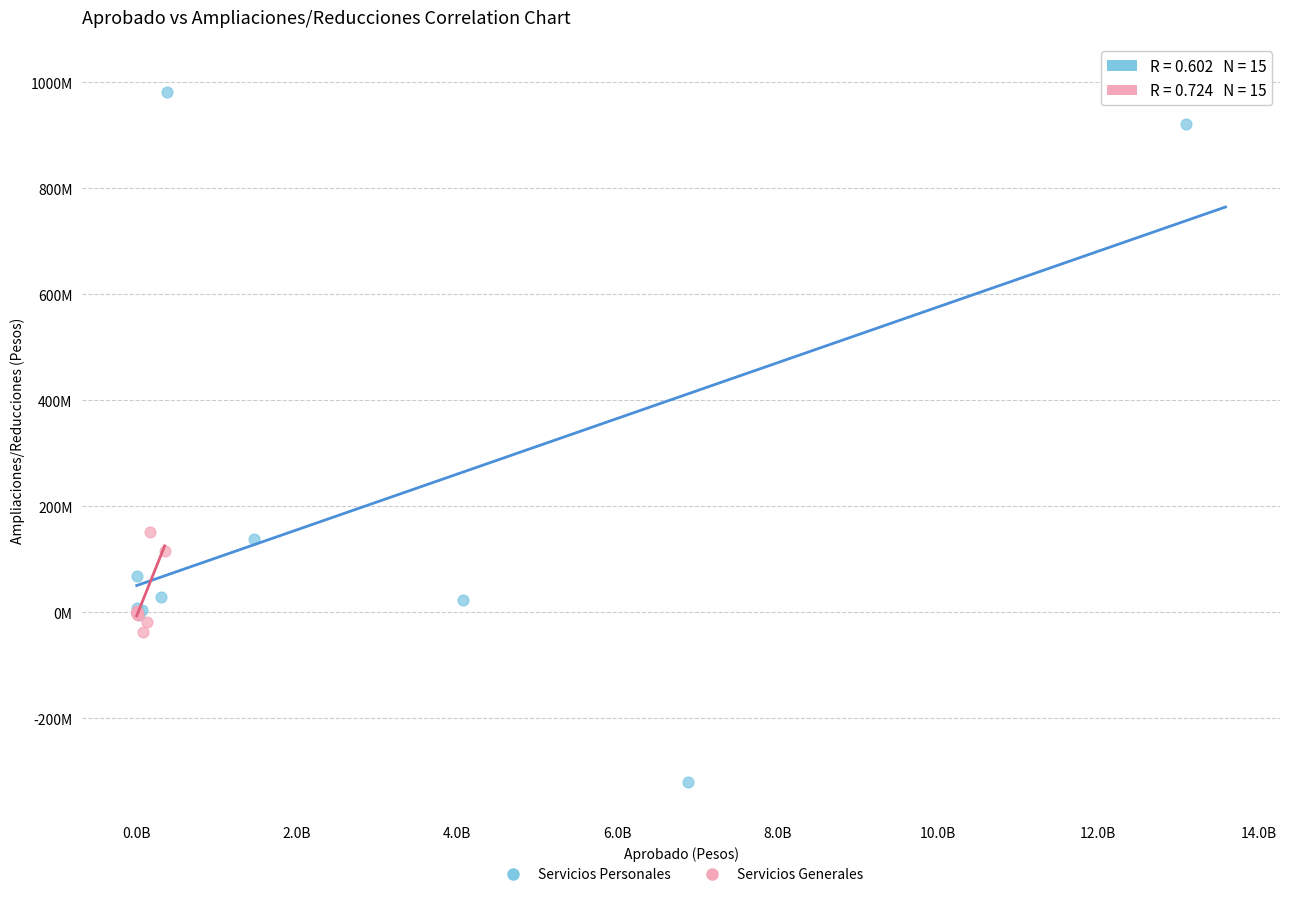

What are all the series names shown in the legend?

Servicios Personales, Servicios Generales